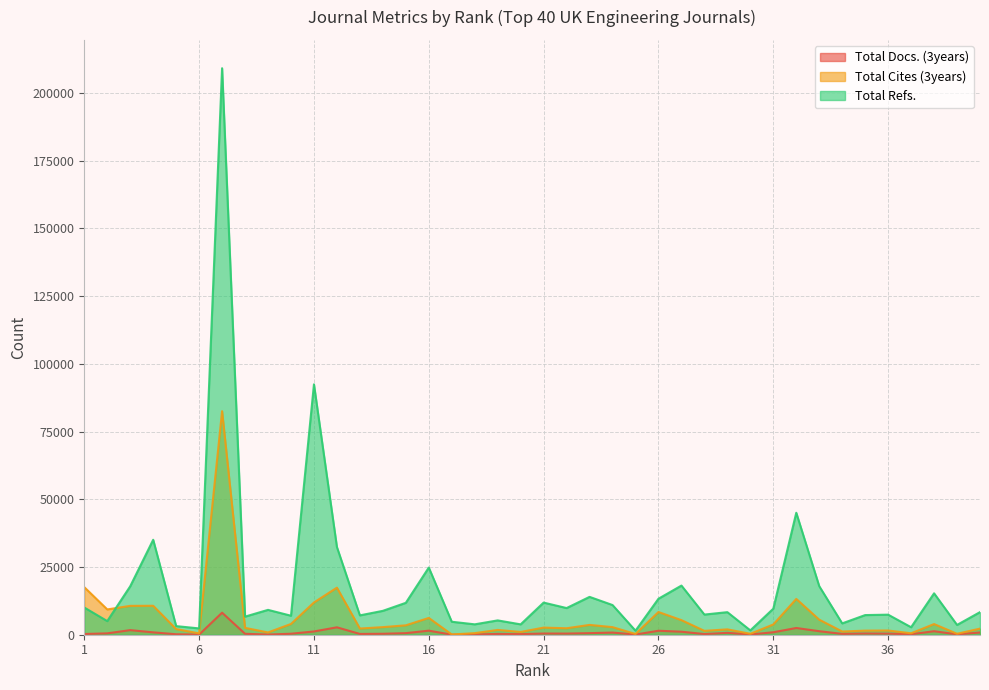

Which series has the largest range (max minus min)?

Total Refs.